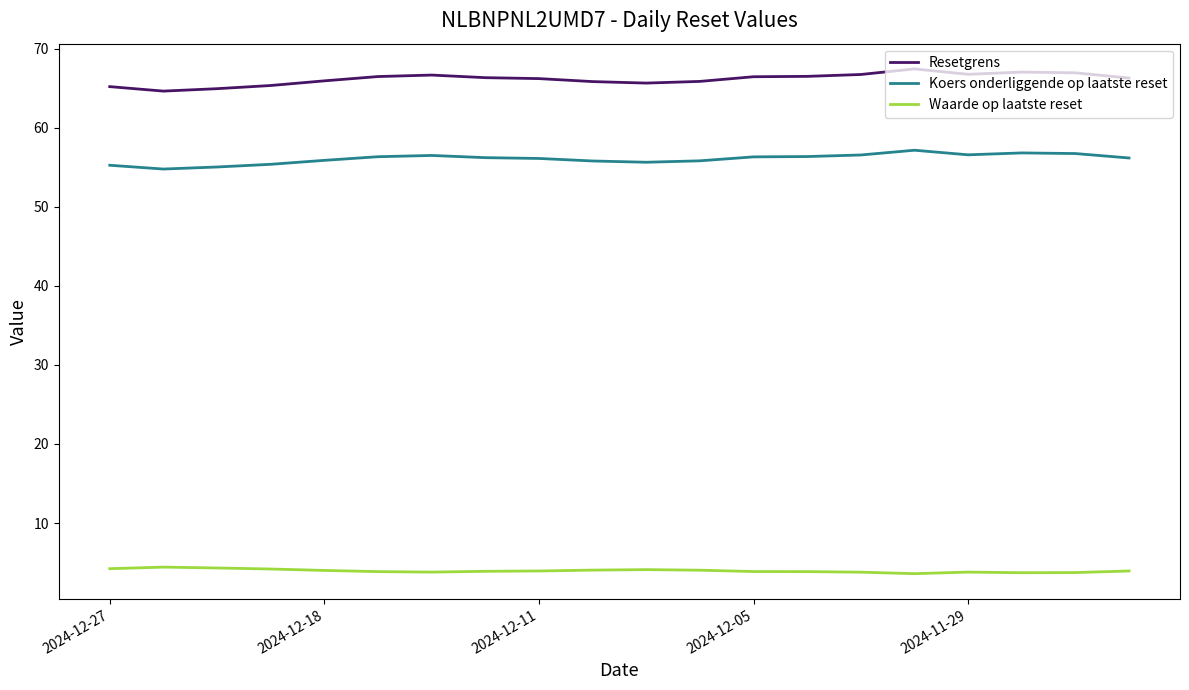

What is the average value of the Resetgrens series?

66.2